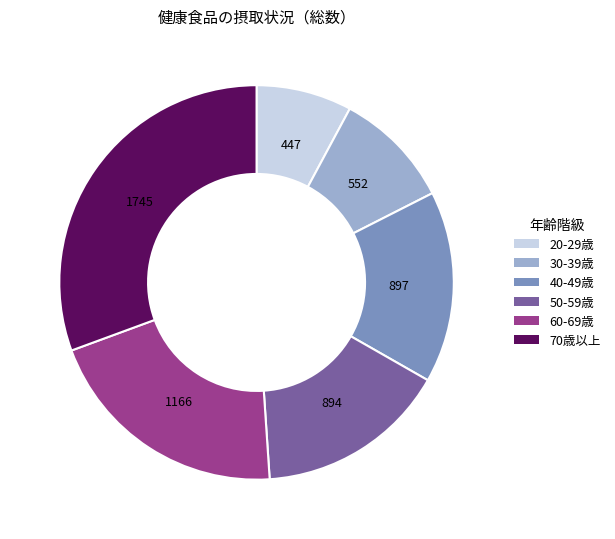

How many slices are in this pie chart?

6